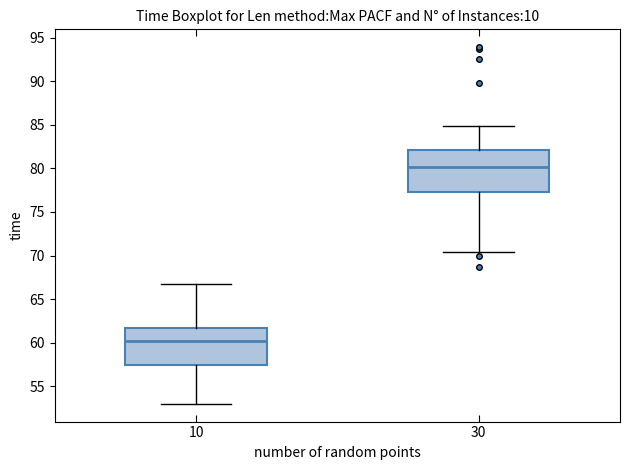

Which box's median line is the highest?

30